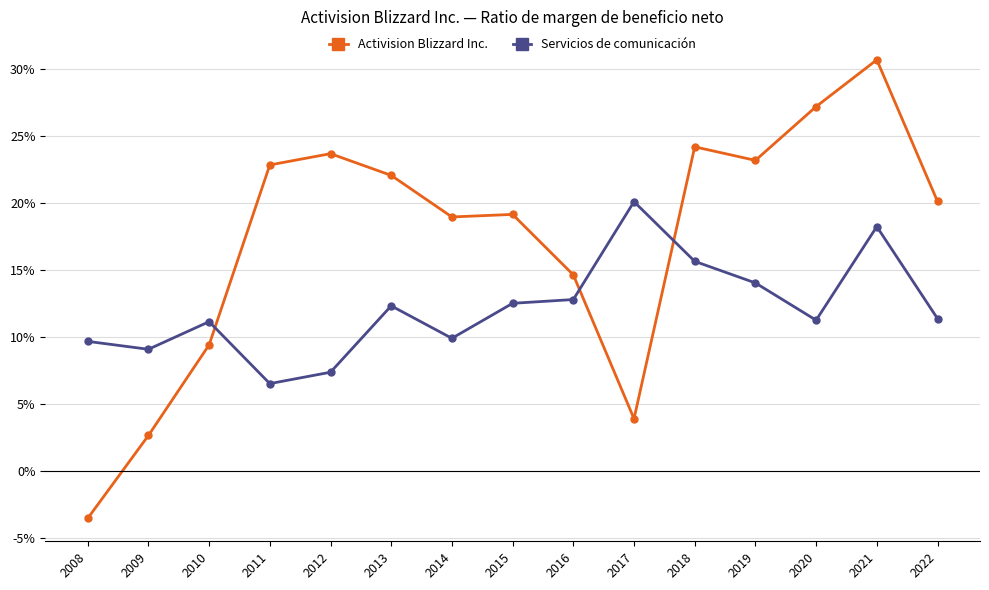

What are all the series names shown in the legend?

Activision Blizzard Inc., Servicios de comunicación